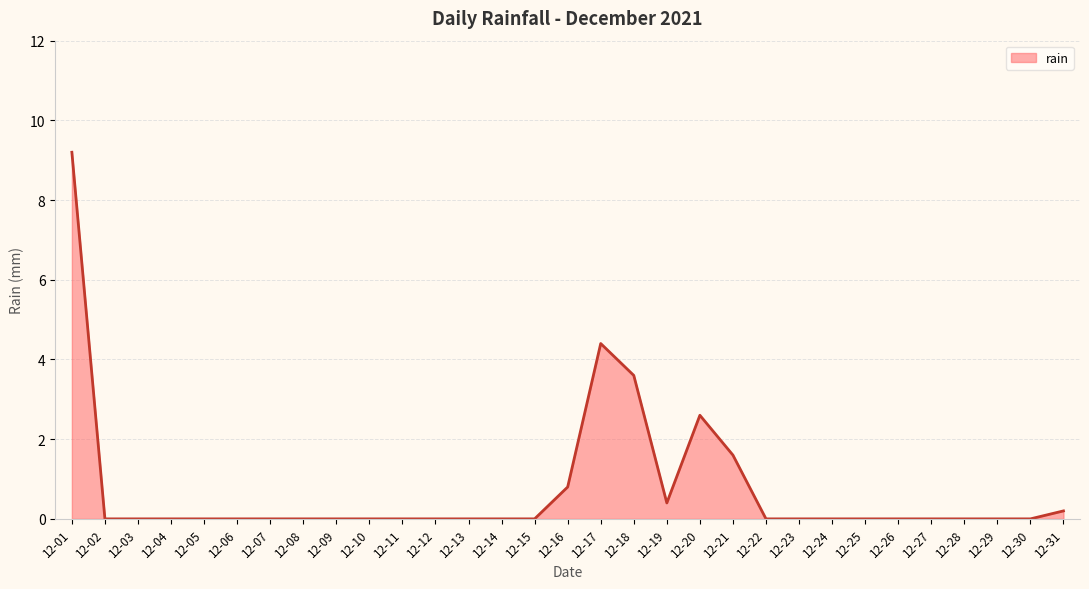

What is the difference between the maximum and minimum values?

9.2